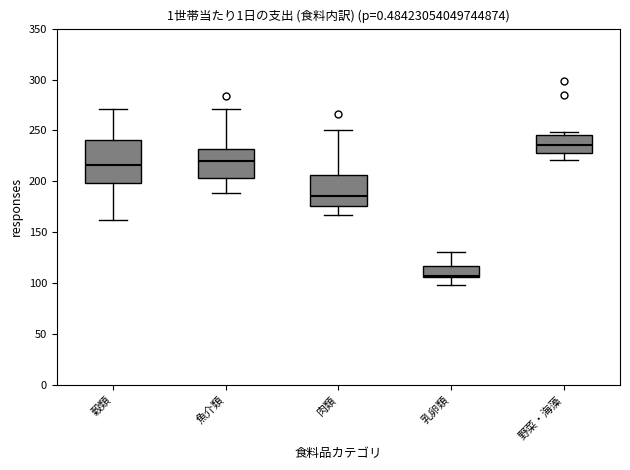

Where is the lower edge of the box for 乳卵類 on the y-axis? The values are not printed on the chart, so give them approximately, as read against the axis.

105